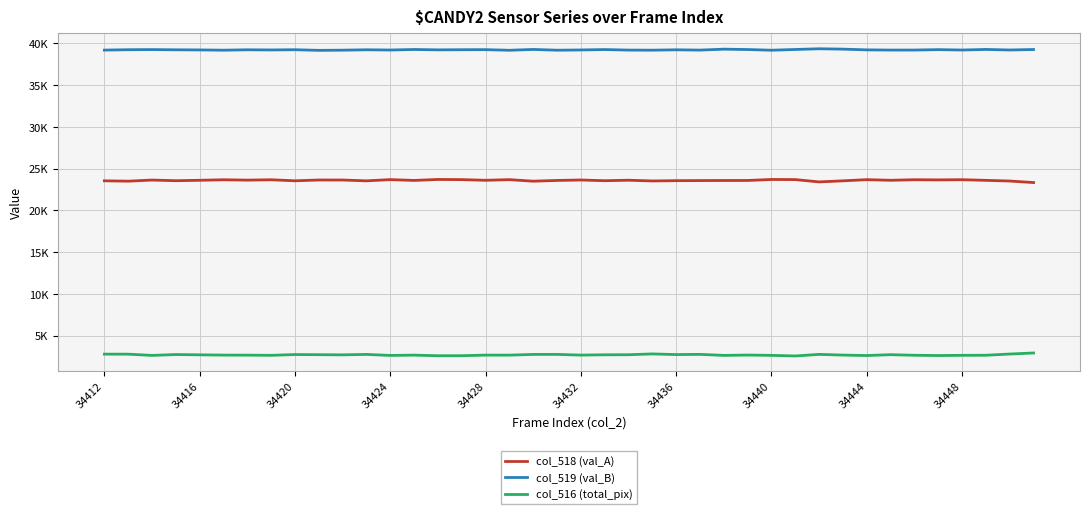

True or false: col_516 (total_pix) and col_519 (val_B) intersect in this chart.

False